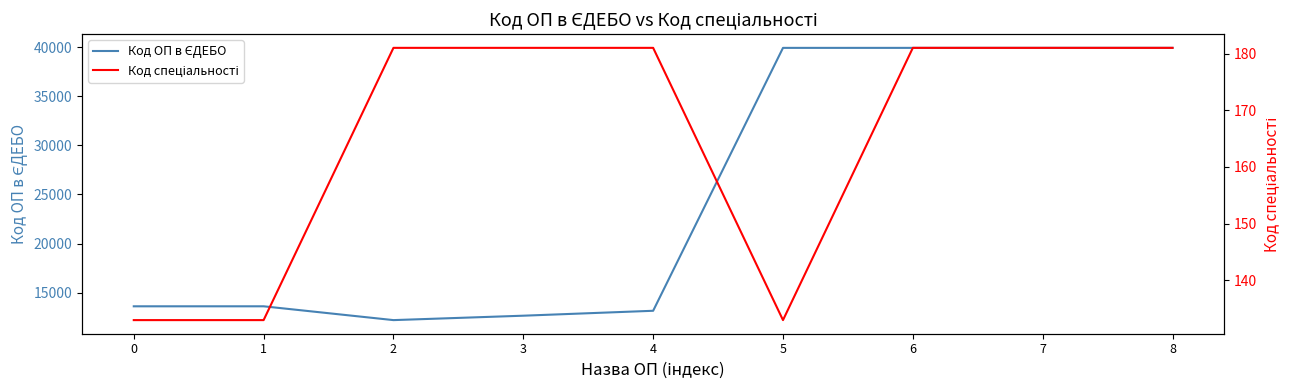

True or false: Код ОП в ЄДЕБО and Код спеціальності cross at least once.

False